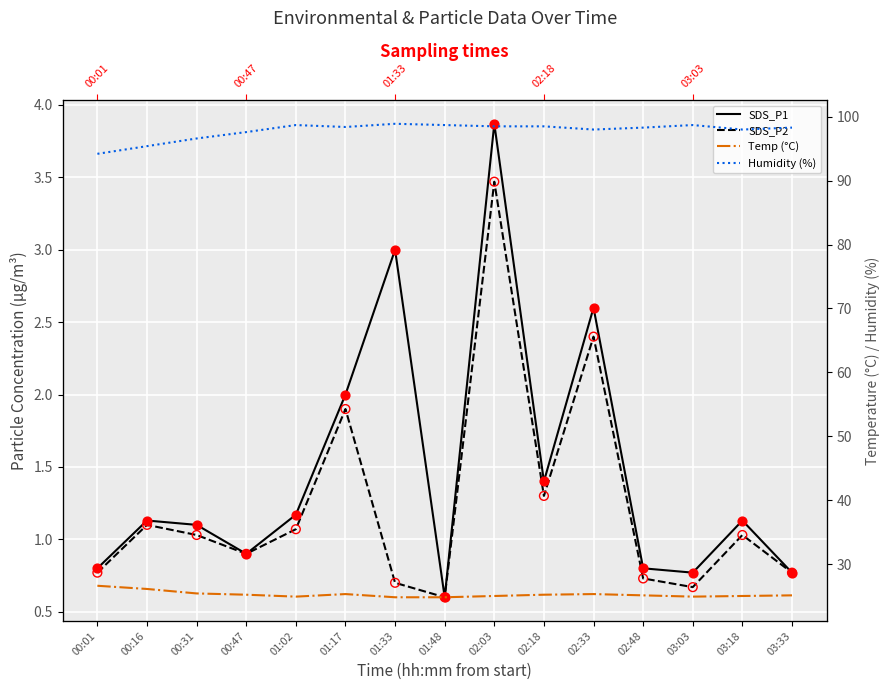

Is the value of Temp (°C) at 01:17 greater than the value of SDS_P2 at 01:02?

Yes